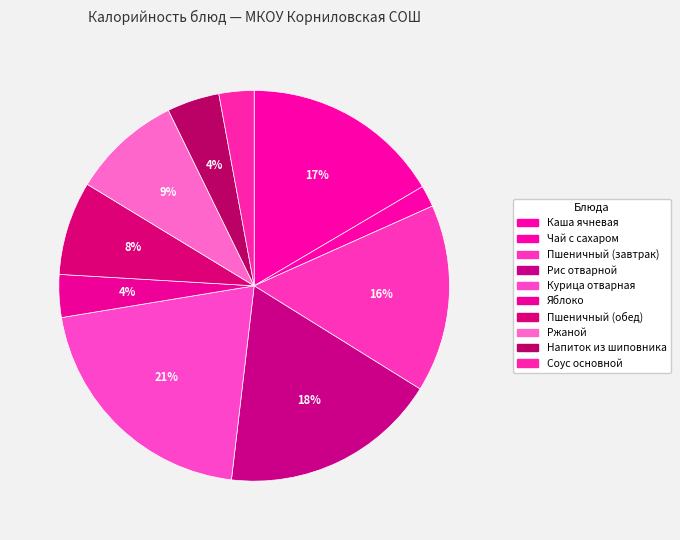

To the nearest percent, what is the average slice percentage?

10%